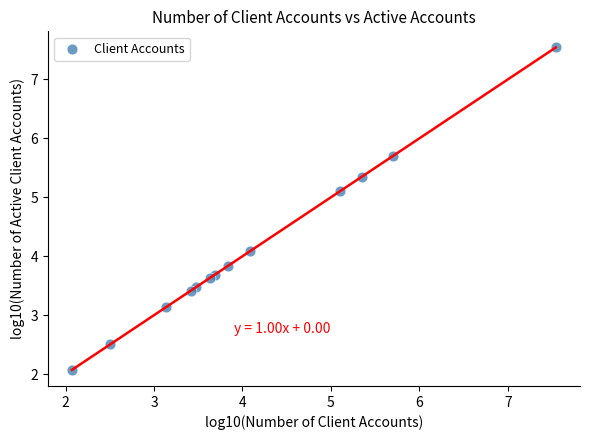

What Y value in the scatter plot is closest to 4?

4.1